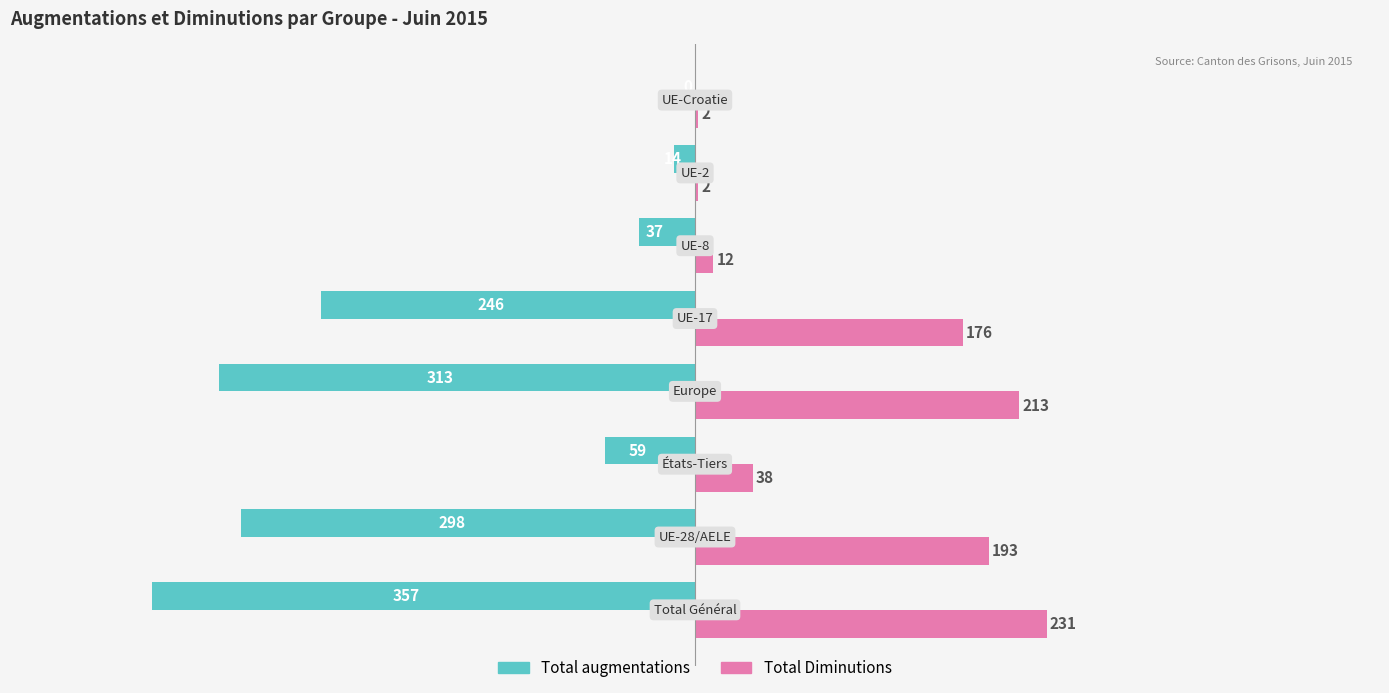

What is the sum of all Total augmentations values?

-1324